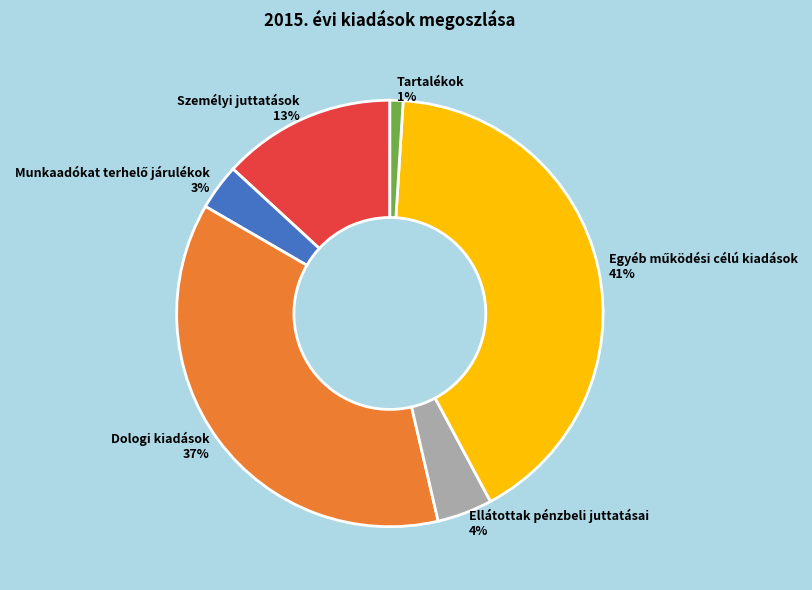

What is the ratio of the value at Dologi kiadások to the value at Személyi juttatások?

2.8